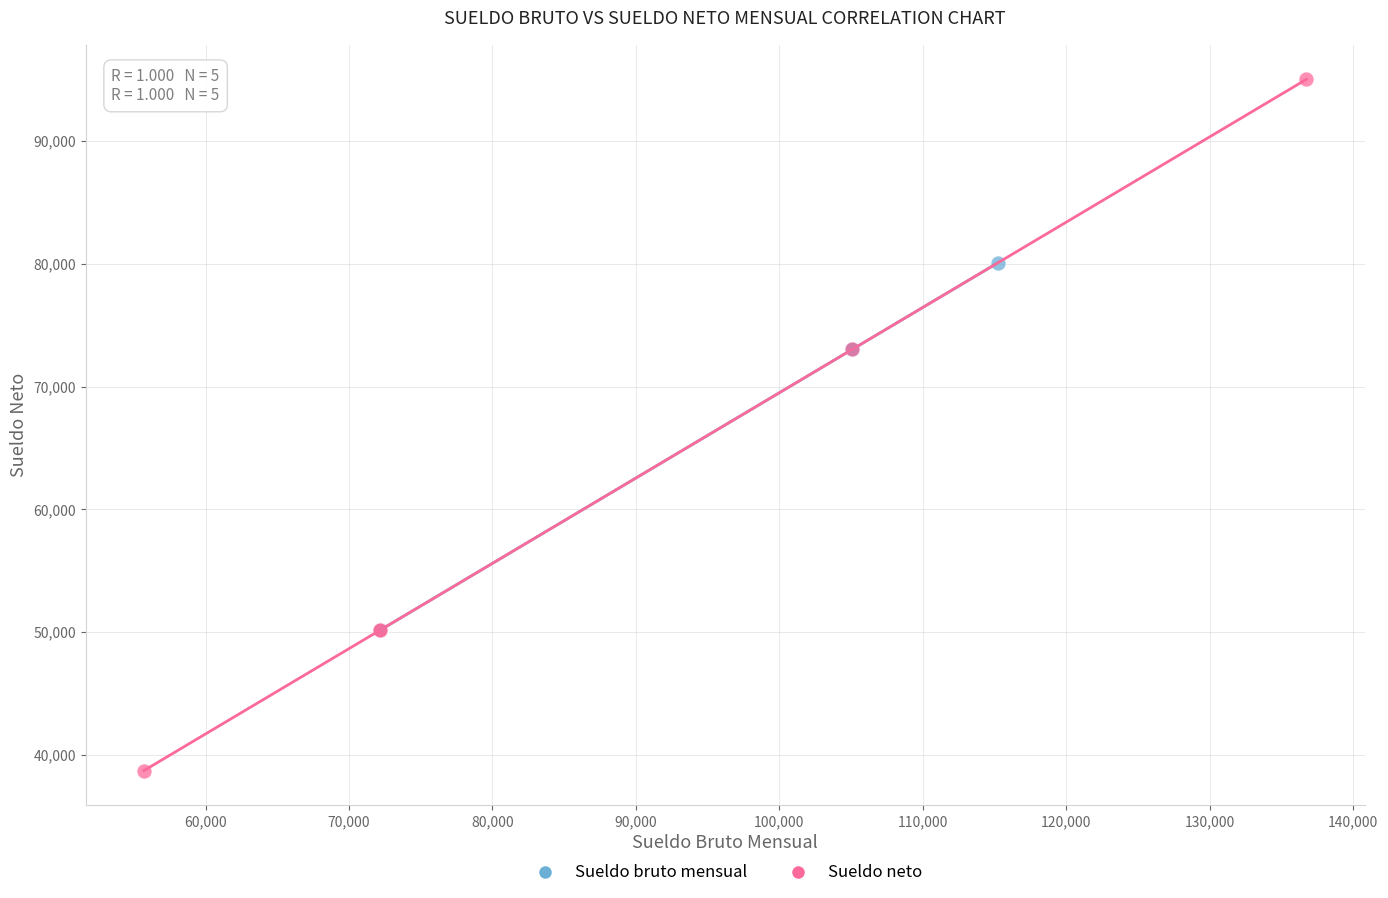

Which series contains the lowest Y value?

Sueldo neto